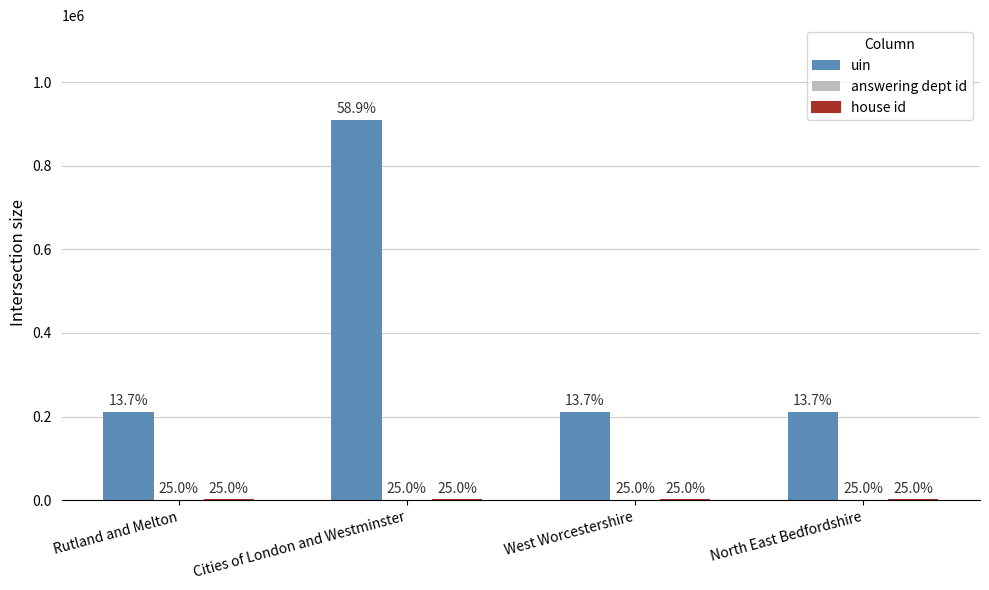

True or false: answering dept id has a value of 16 at Rutland and Melton.

True